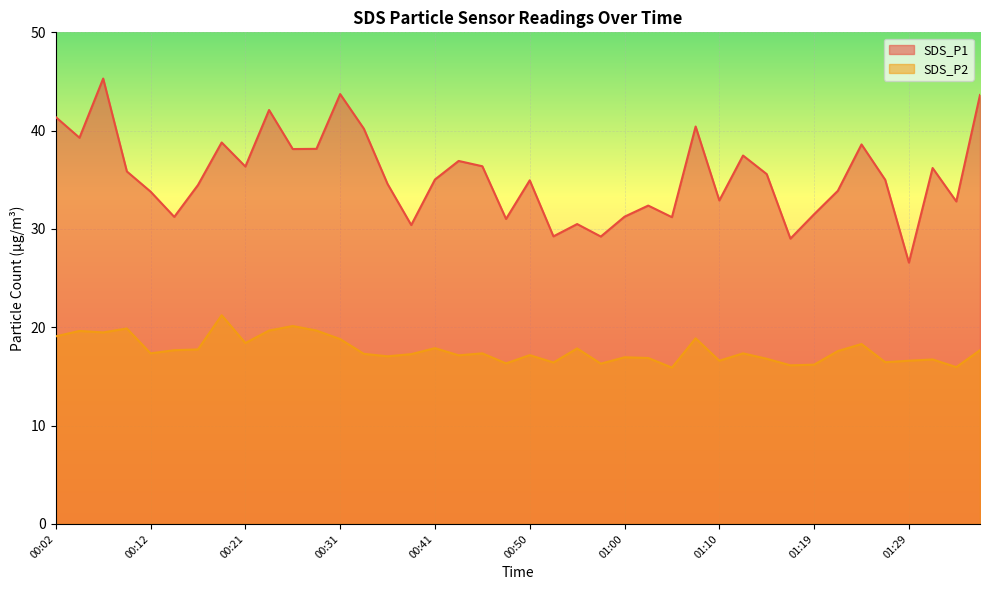

Reading left to right, list all the values displayed in this chart.

SDS_P1: 41.4	39.3	45.3	35.9	33.8	31.2	34.5	38.8	36.4	42.1	38.1	38.1	43.7	40.2	34.6	30.4	35.0	36.9	36.4	31.0	35.0	29.2	30.5	29.2	31.2	32.4	31.2	40.4	32.9	37.5	35.6	29.0	31.5	33.9	38.6	35.0	26.6	36.2	32.8	43.6
SDS_P2: 19.1	19.6	19.5	19.9	17.4	17.7	17.8	21.2	18.4	19.7	20.1	19.7	18.8	17.3	17.1	17.3	17.9	17.1	17.4	16.3	17.2	16.4	17.9	16.3	16.9	16.9	15.9	18.9	16.6	17.4	16.8	16.1	16.2	17.6	18.3	16.4	16.6	16.7	15.9	17.7